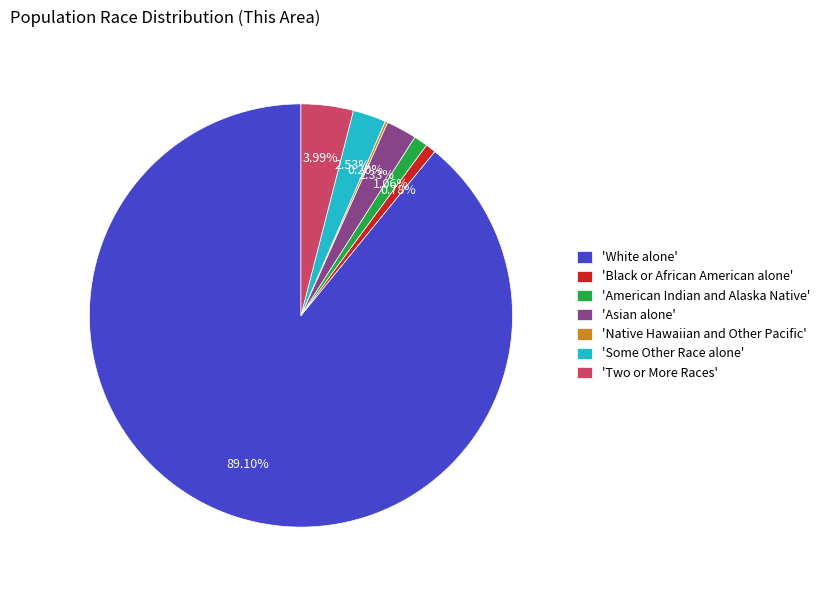

What is the largest slice in the pie chart?

'White alone'